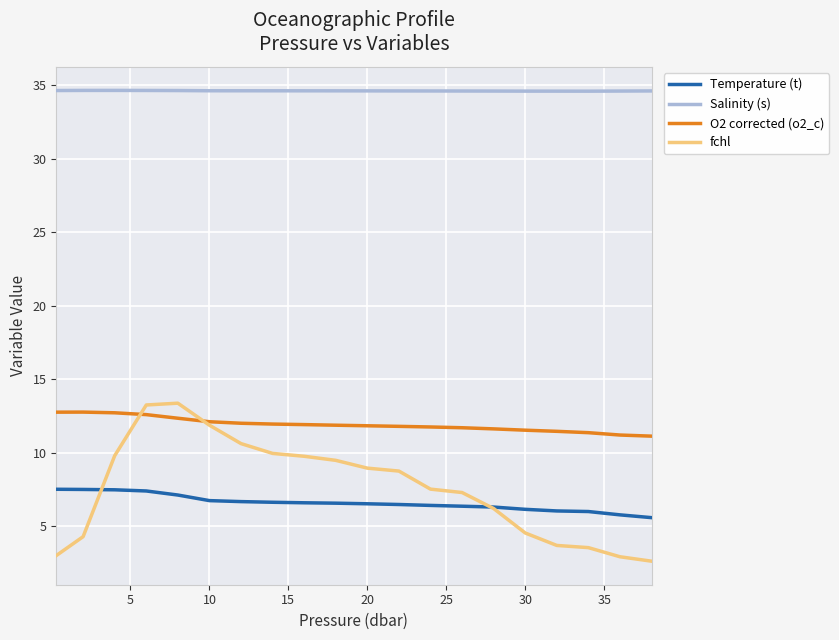

True or false: Salinity (s) and O2 corrected (o2_c) cross at least once.

False